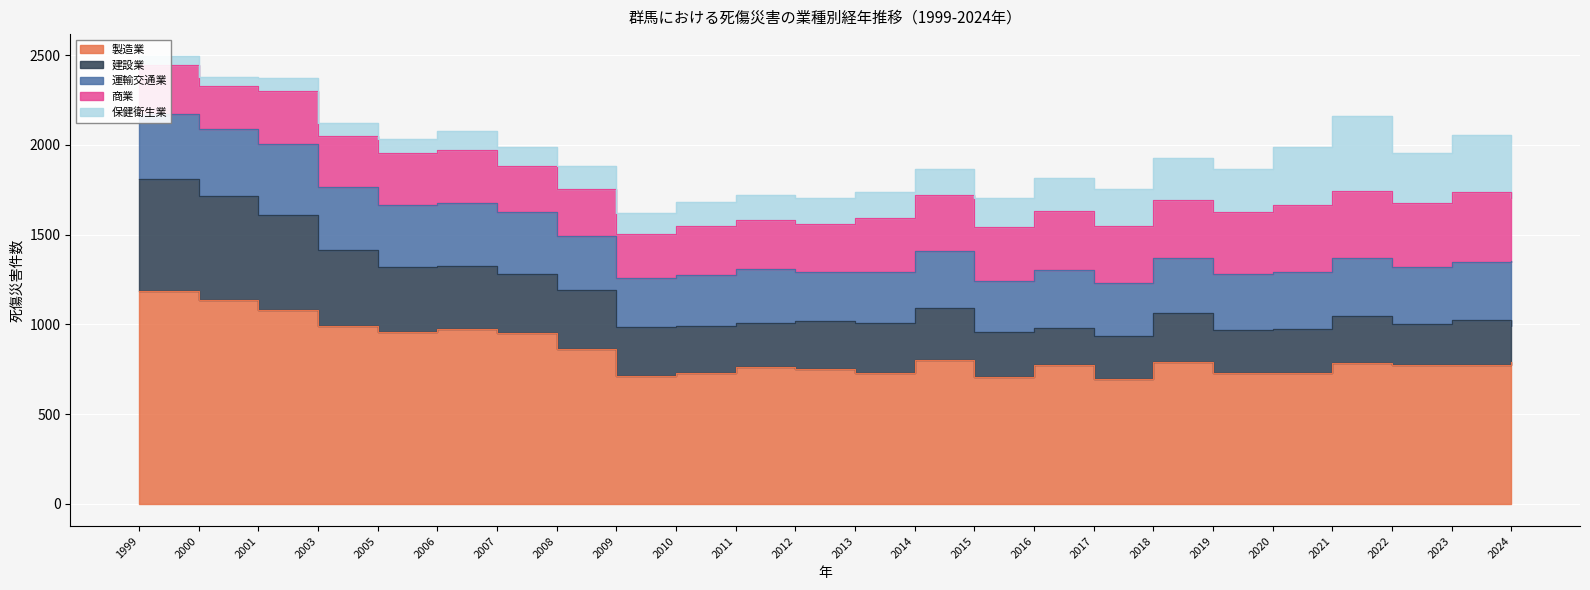

What is the value of the 商業 point at the 10th from the left?

273